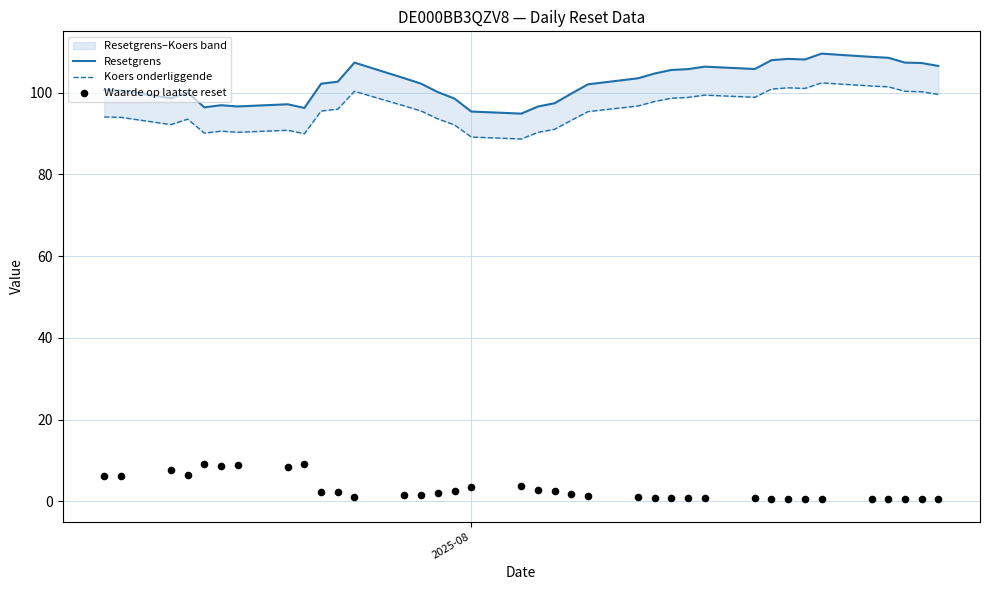

What are all the series names shown in the legend?

Resetgrens, Koers onderliggende, Waarde op laatste reset